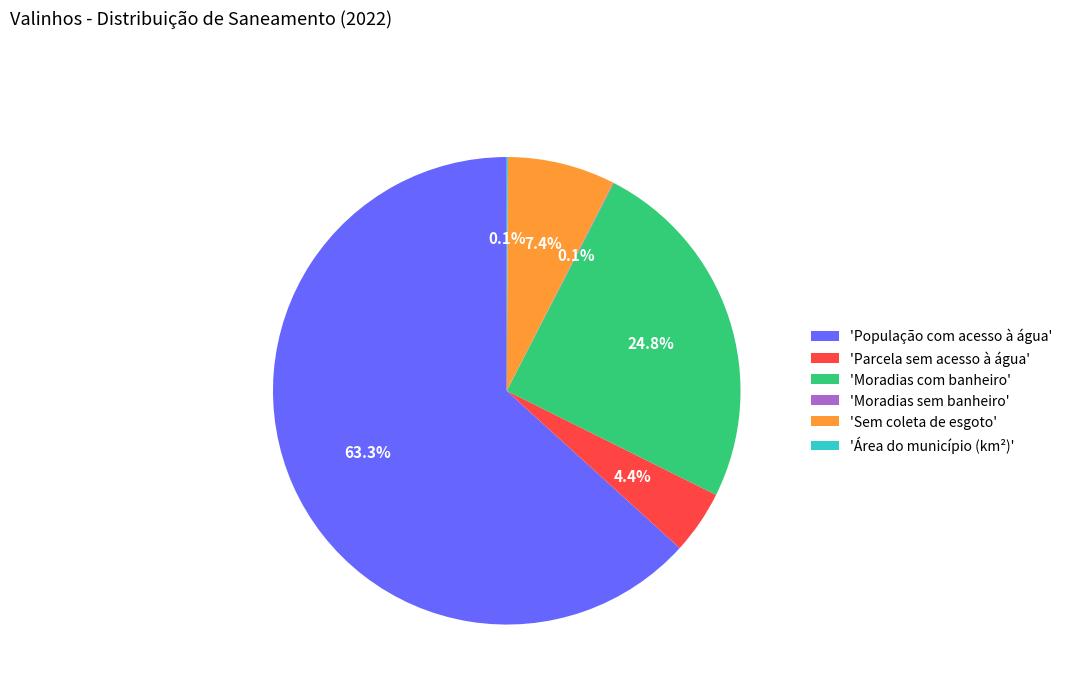

Which slice is the largest?

'População com acesso à água'